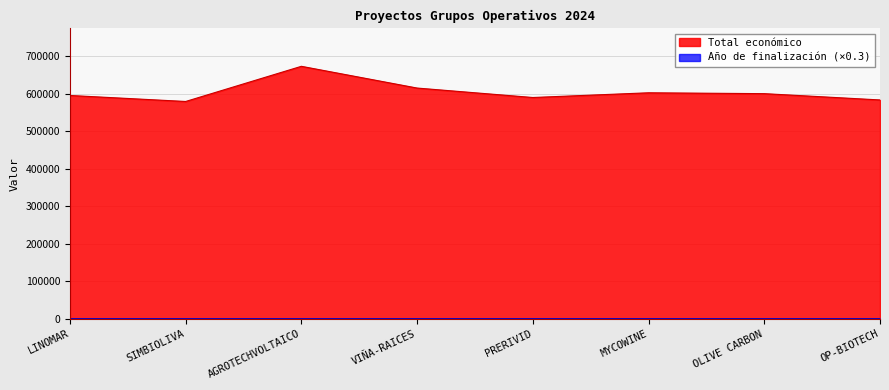

What is the difference between the Total económico values at MYCOWINE and AGROTECHVOLTAICO?

70511.6